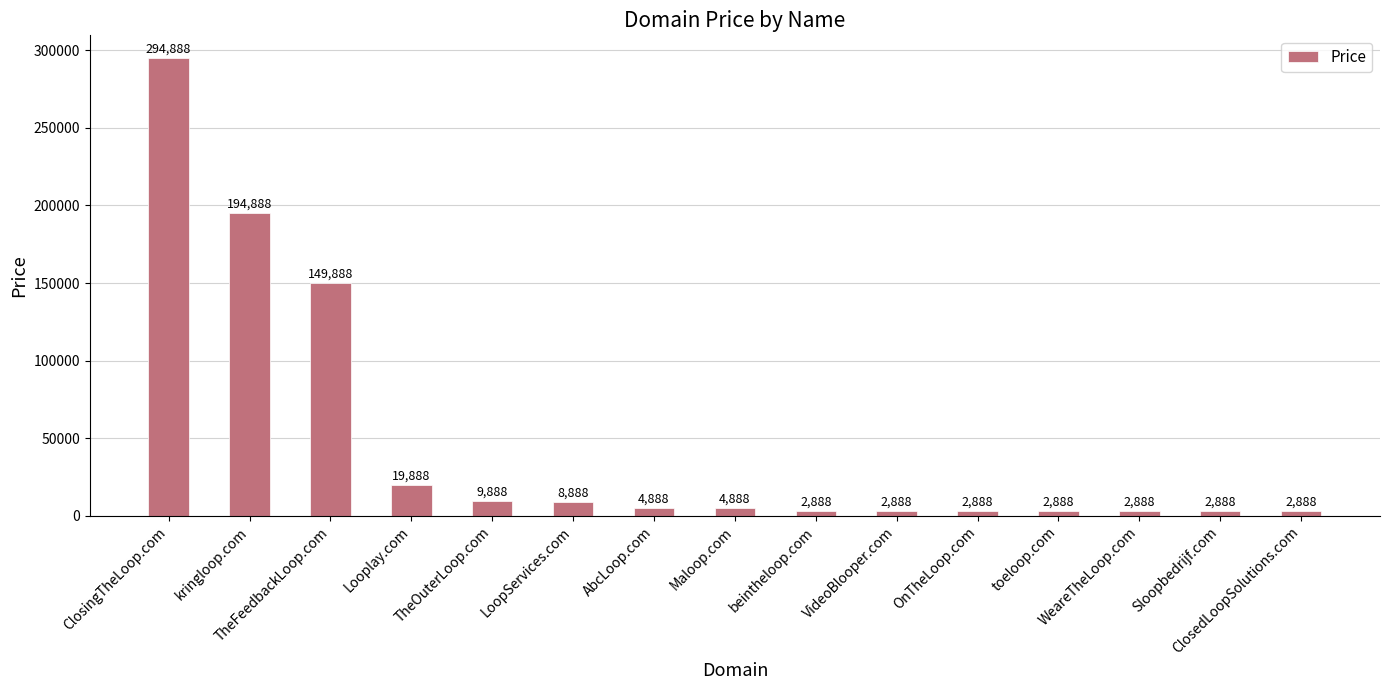

Count the number of data series in this chart.

1